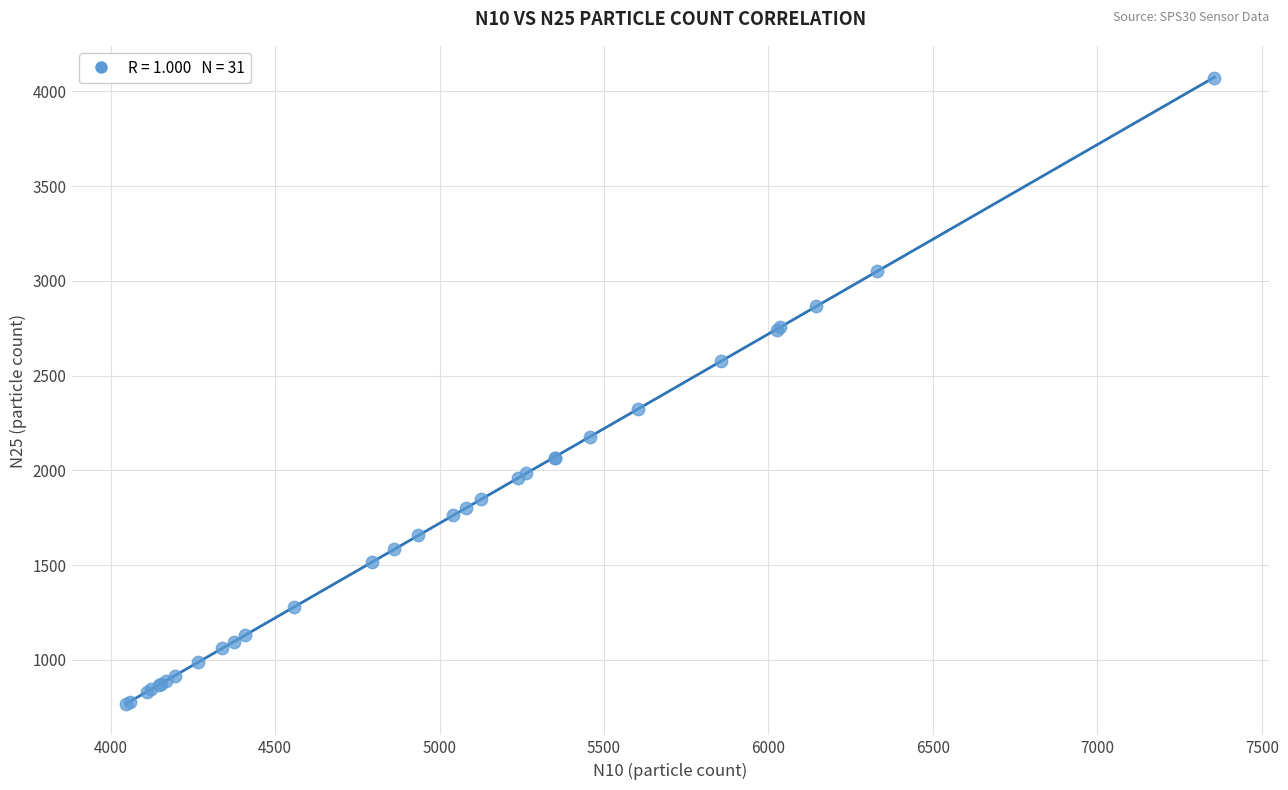

What Y value in the scatter plot is closest to 2420?

2325.1